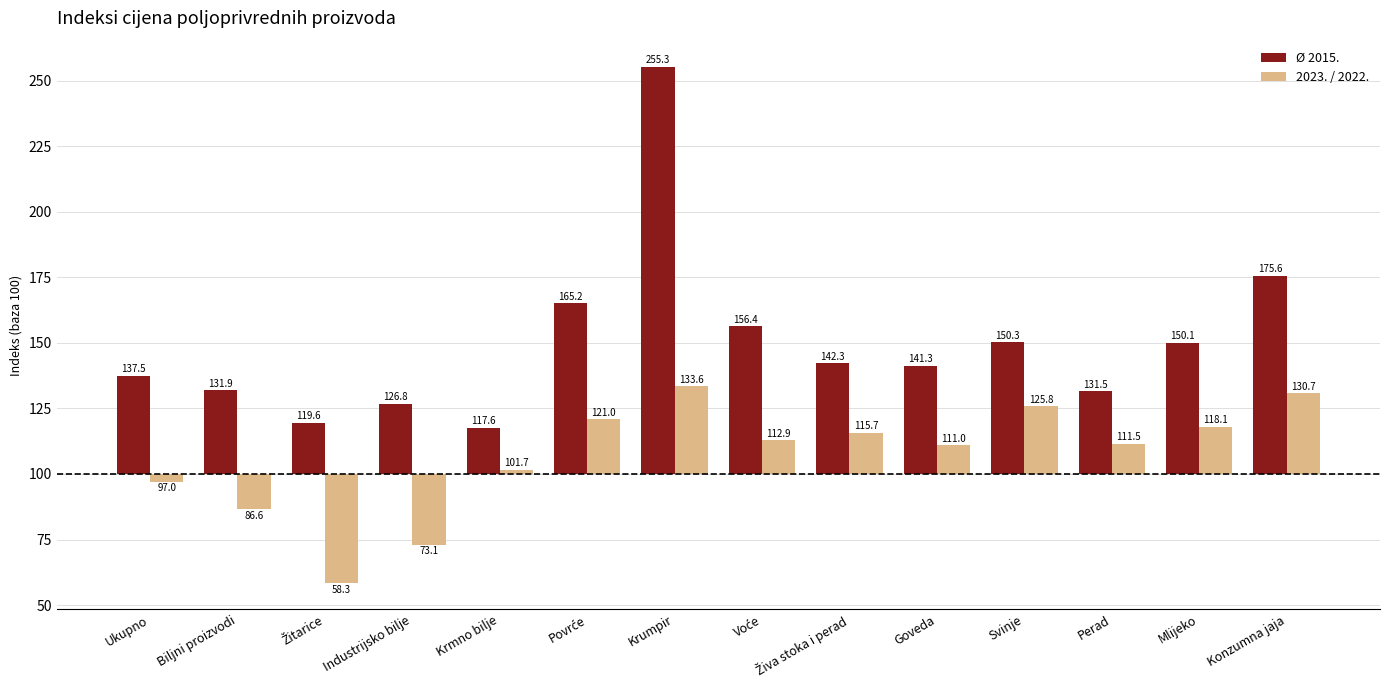

What are all the series names shown in the legend?

Ø 2015., 2023. / 2022.